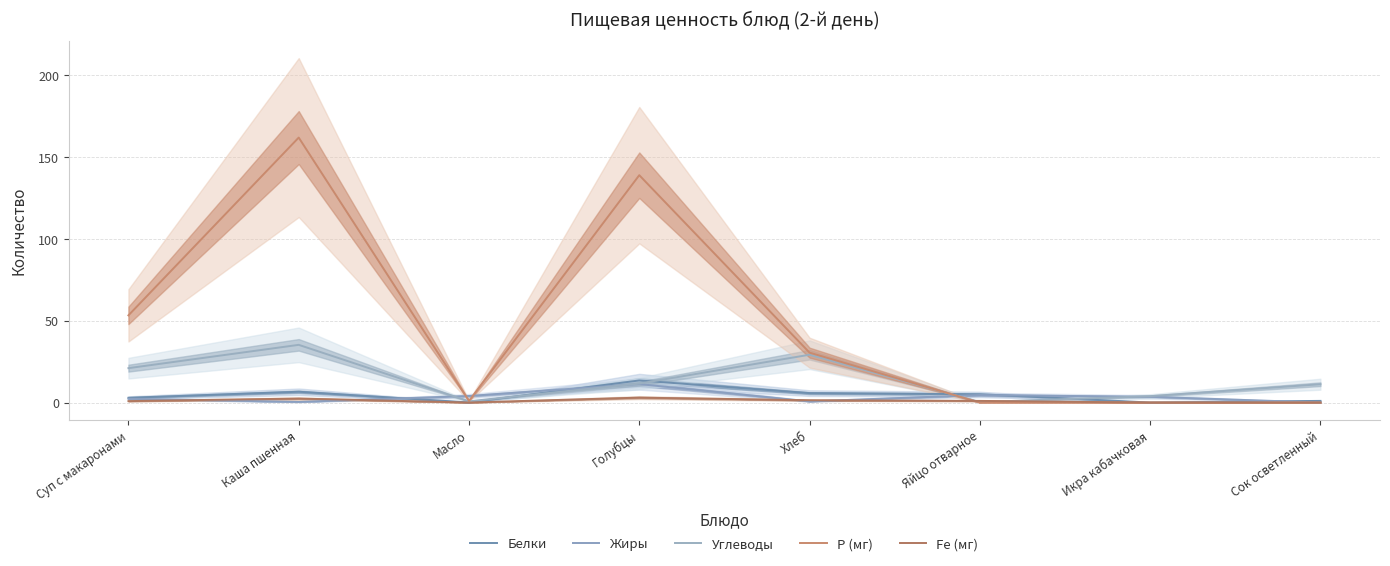

At which label is Жиры closest to 5?

Яйцо отварное